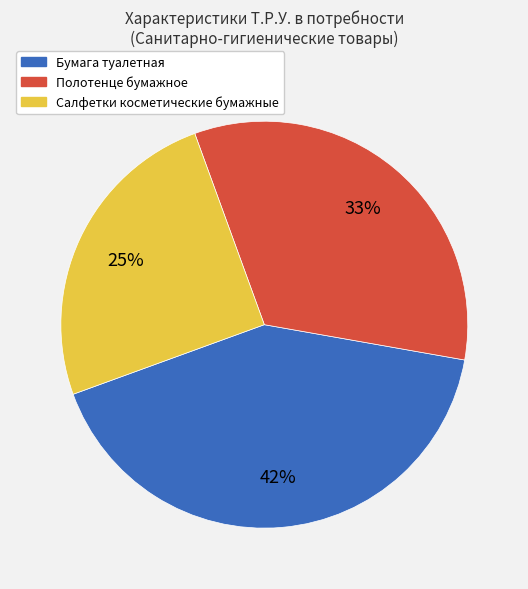

Count the number of slices in the pie.

3